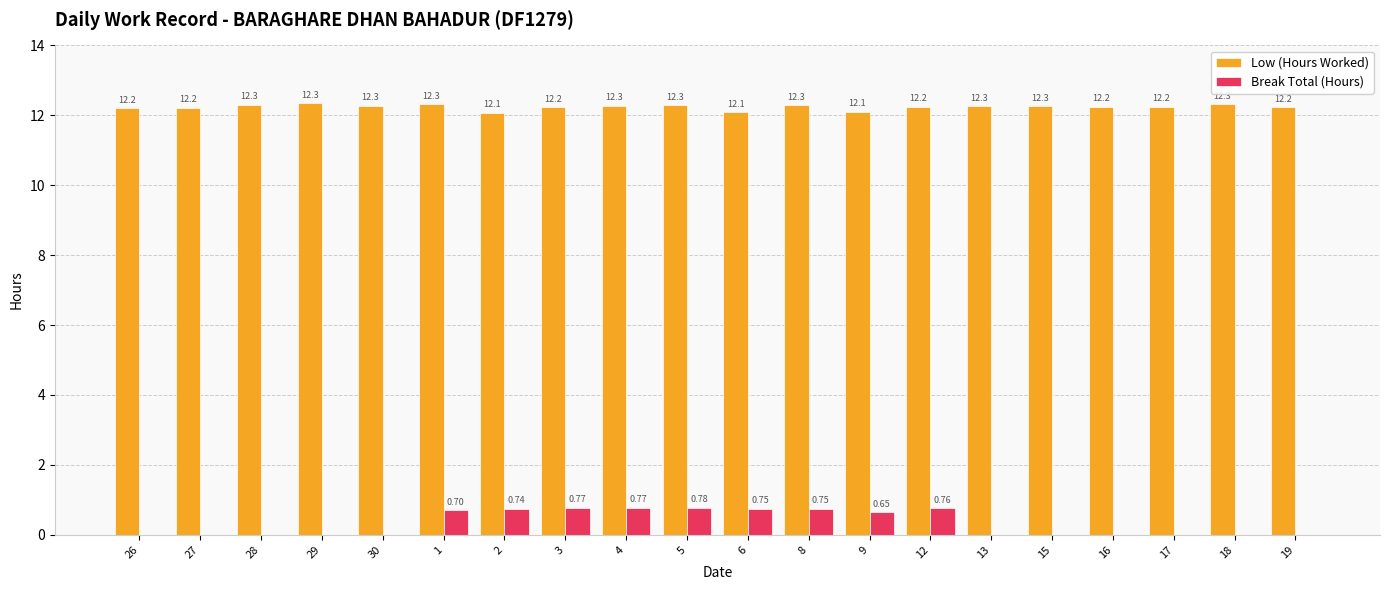

Which category has the highest value across all series?

29